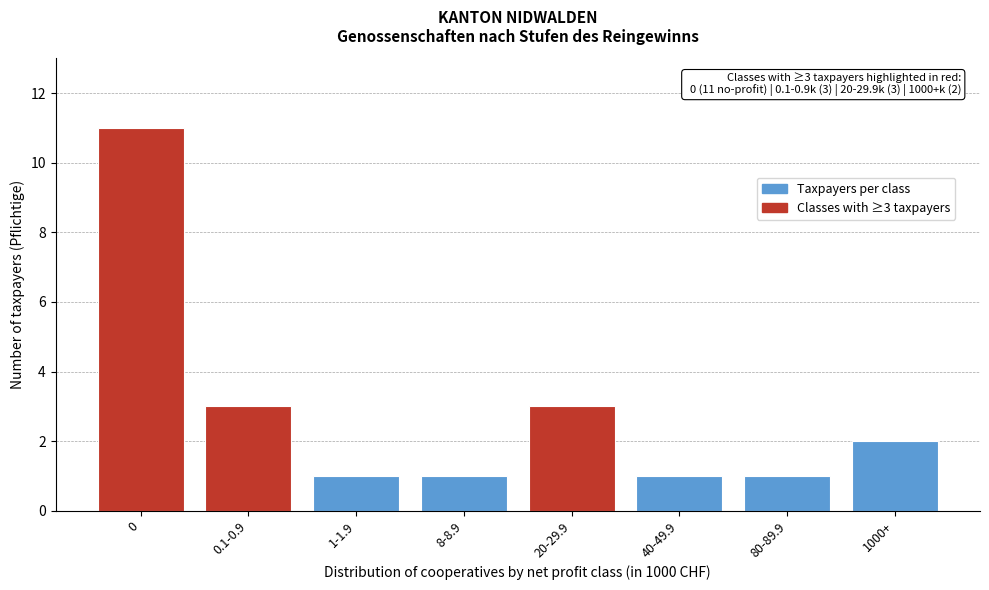

Reading right to left, what are all the values shown in this chart?

1000+=2	80-89.9=1	40-49.9=1	20-29.9=3	8-8.9=1	1-1.9=1	0.1-0.9=3	0=11